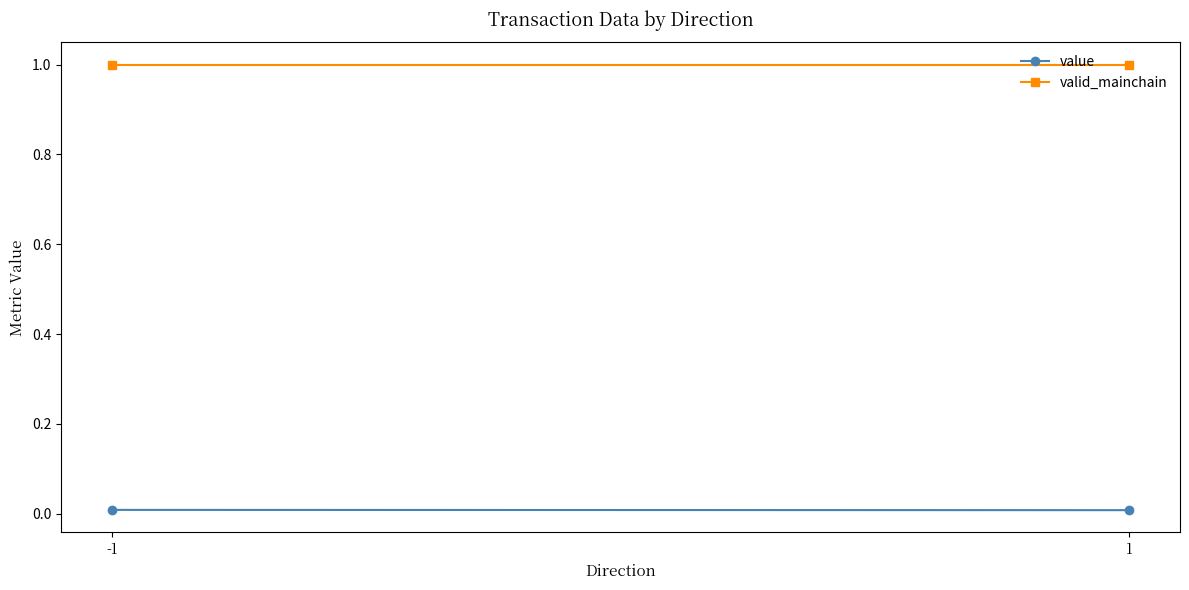

Rank the categories by valid_mainchain value from highest to lowest.

-1, 1